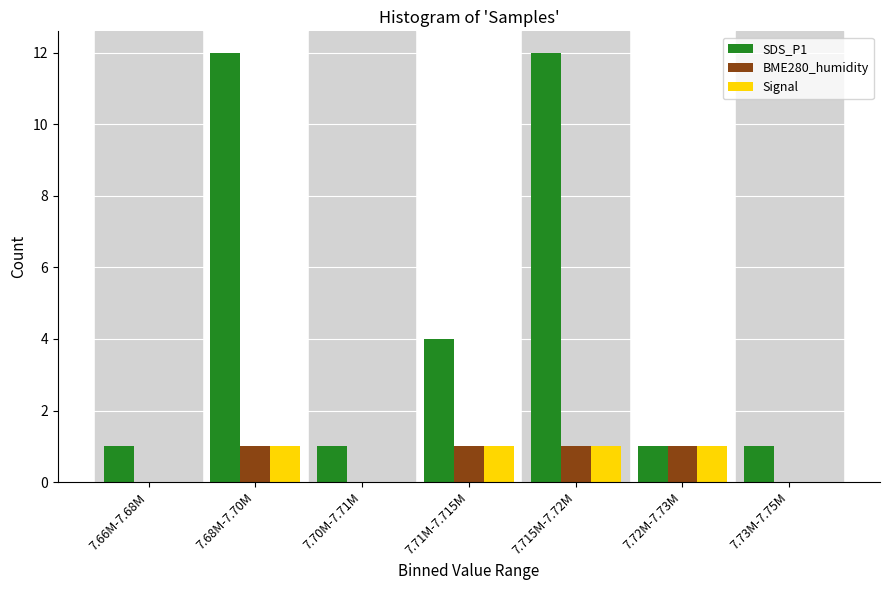

Reading left to right, list all the values displayed in this chart.

SDS_P1: 7.66M-7.68M=1	7.68M-7.70M=12	7.70M-7.71M=1	7.71M-7.715M=4	7.715M-7.72M=12	7.72M-7.73M=1	7.73M-7.75M=1
BME280_humidity: 7.66M-7.68M=0	7.68M-7.70M=1	7.70M-7.71M=0	7.71M-7.715M=1	7.715M-7.72M=1	7.72M-7.73M=1	7.73M-7.75M=0
Signal: 7.66M-7.68M=0	7.68M-7.70M=1	7.70M-7.71M=0	7.71M-7.715M=1	7.715M-7.72M=1	7.72M-7.73M=1	7.73M-7.75M=0